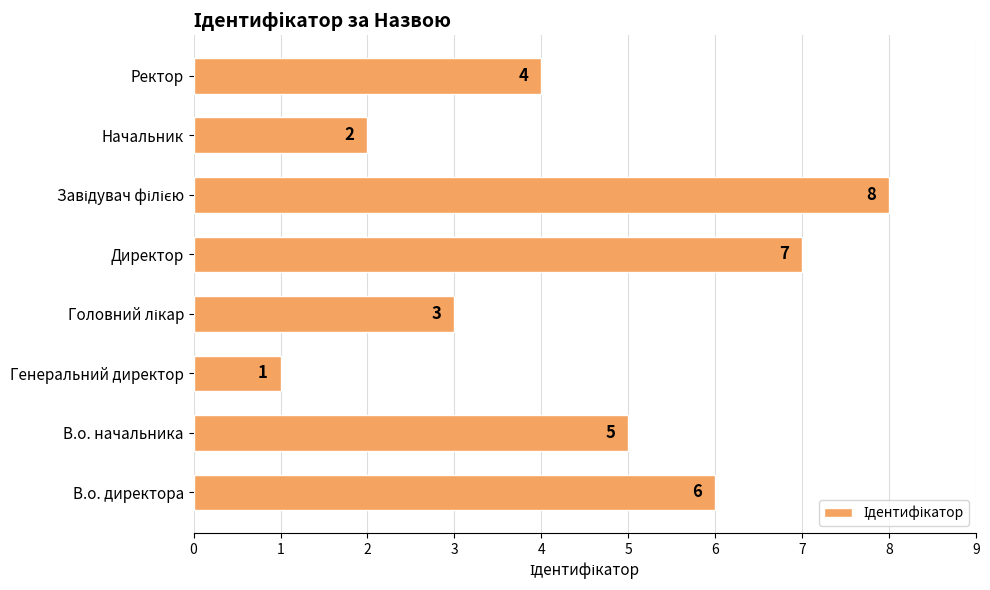

Does the chart contain stacked bars?

No